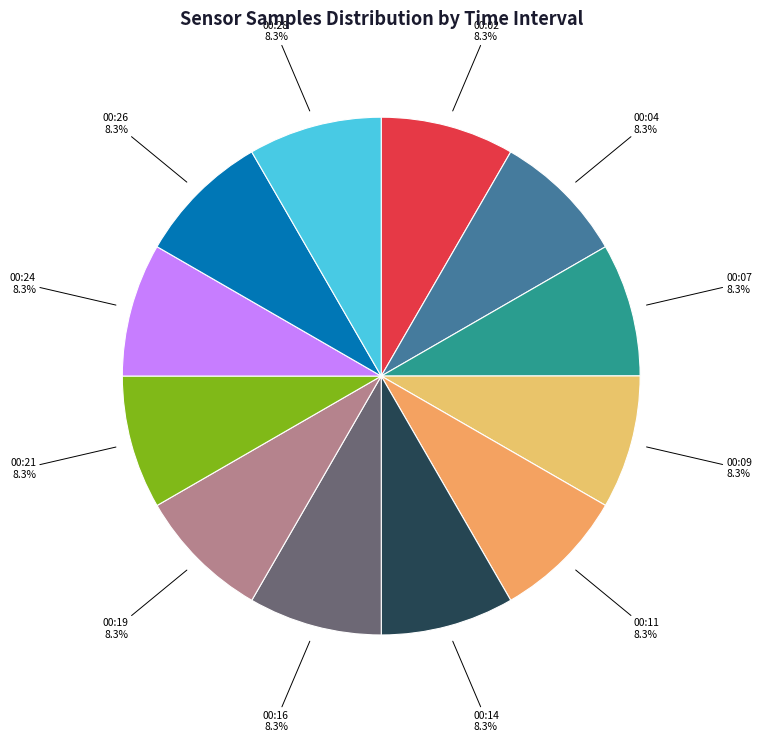

True or false: 00:07 accounts for 8% of the total.

True